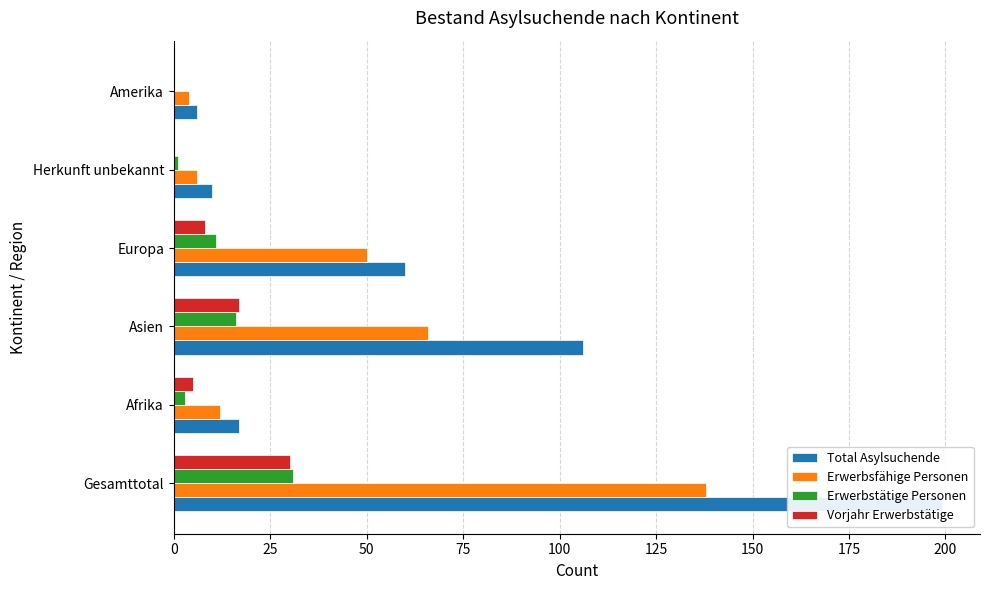

What is the value of the Erwerbstätige Personen bar at the 4th from the left?

11